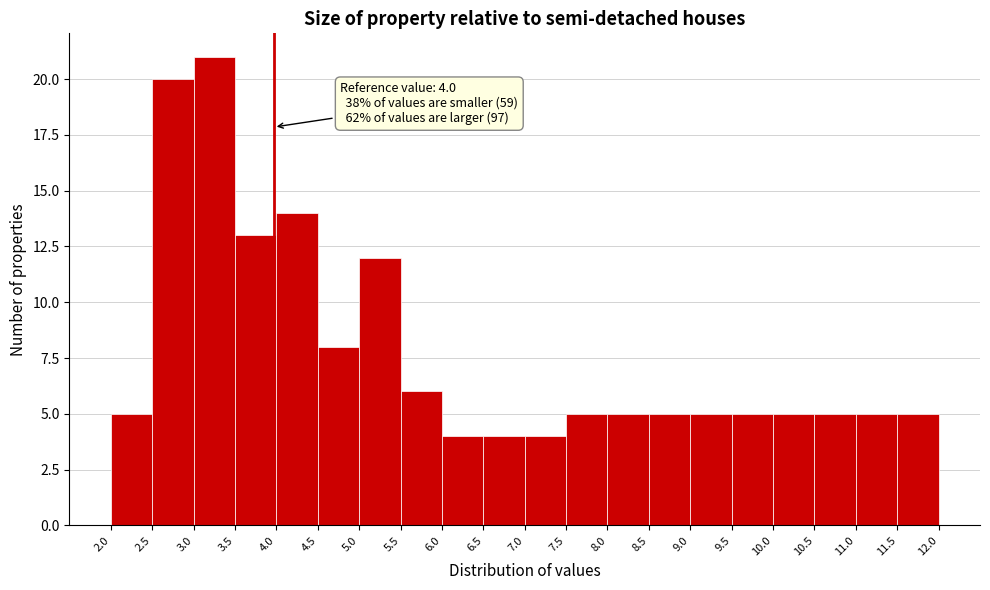

Over which range of the x-axis is the bar tallest?

3.0 to 3.5